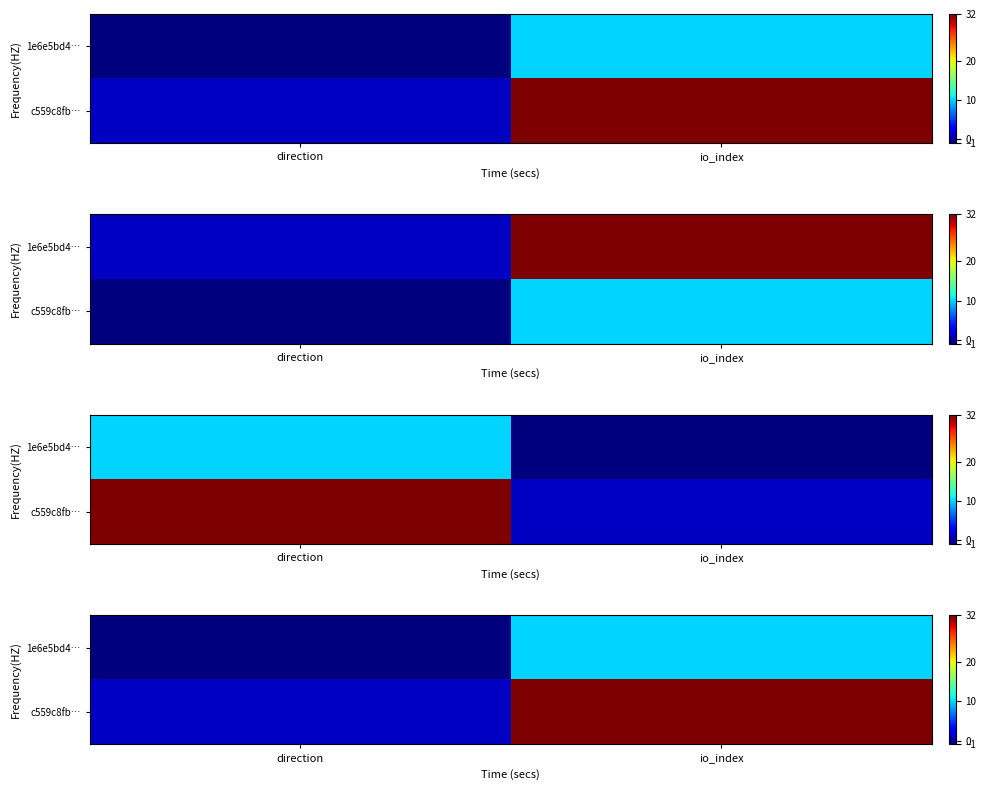

Rank the series by their maximum value, from highest to lowest.

c559c8fb…, 1e6e5bd4…